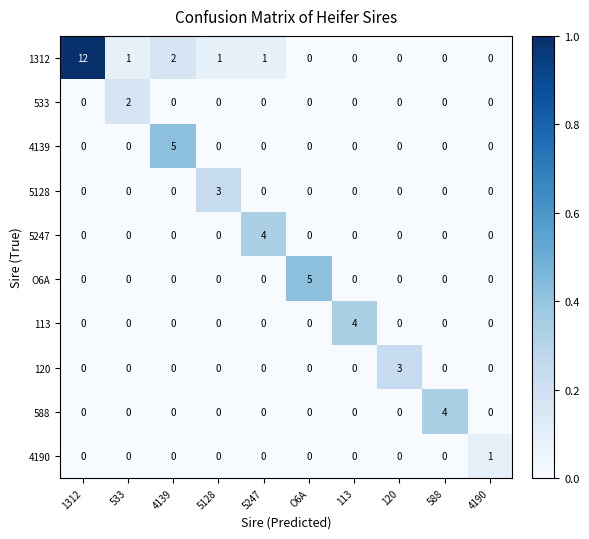

What is the maximum value shown in the chart?

12